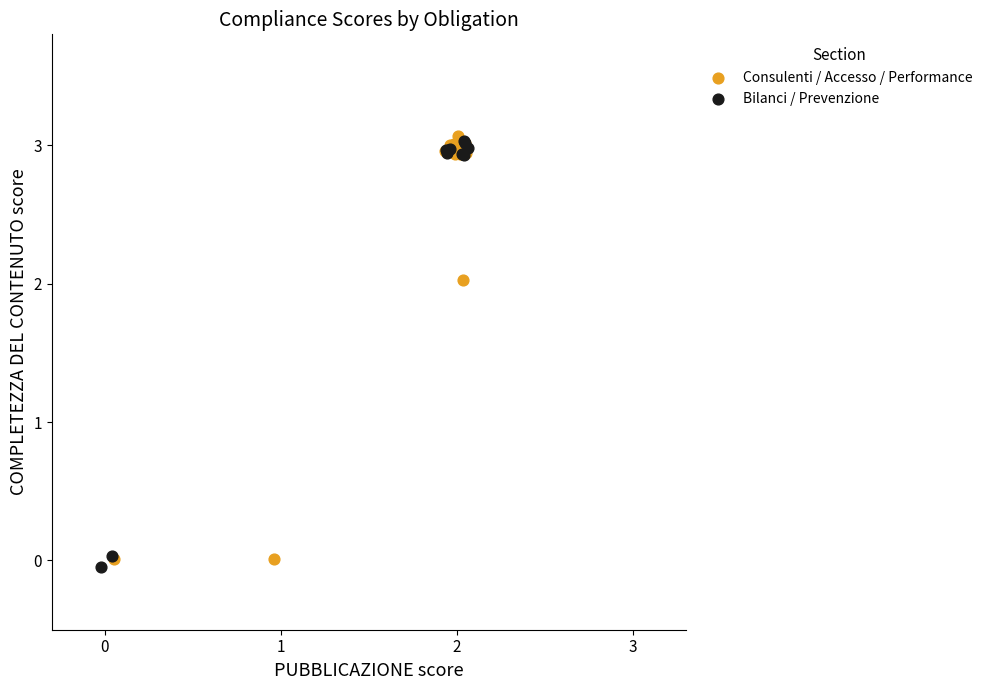

Which series reaches the maximum Y coordinate?

Consulenti / Accesso / Performance